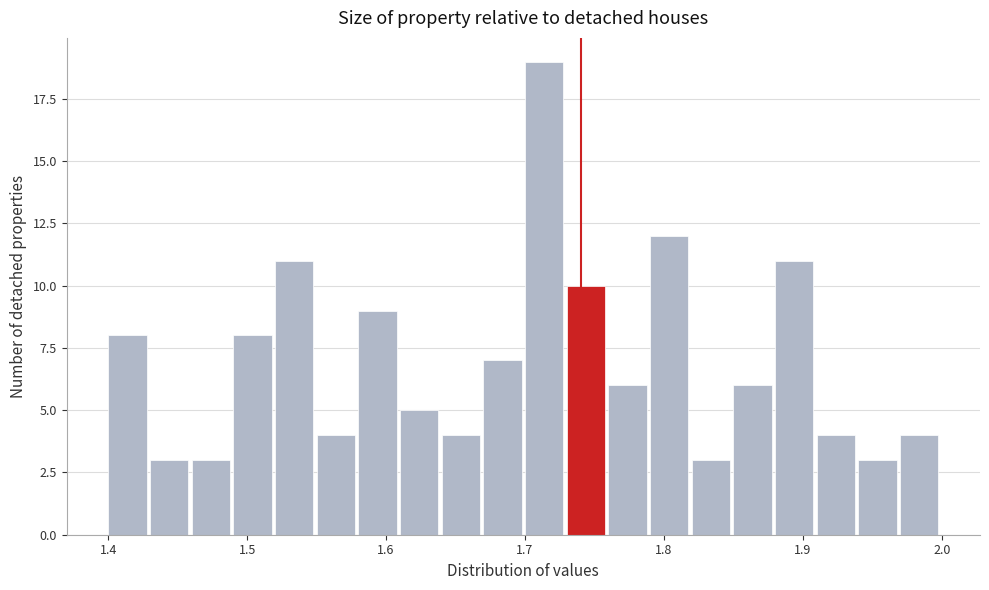

Around what value on the x-axis is the tallest bar? Give the approximate position of its centre, as read against the axis.

1.71